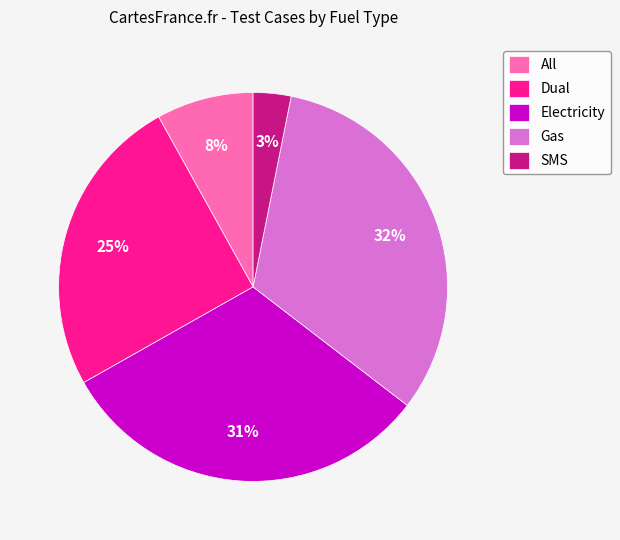

Is Electricity the majority of the pie?

No